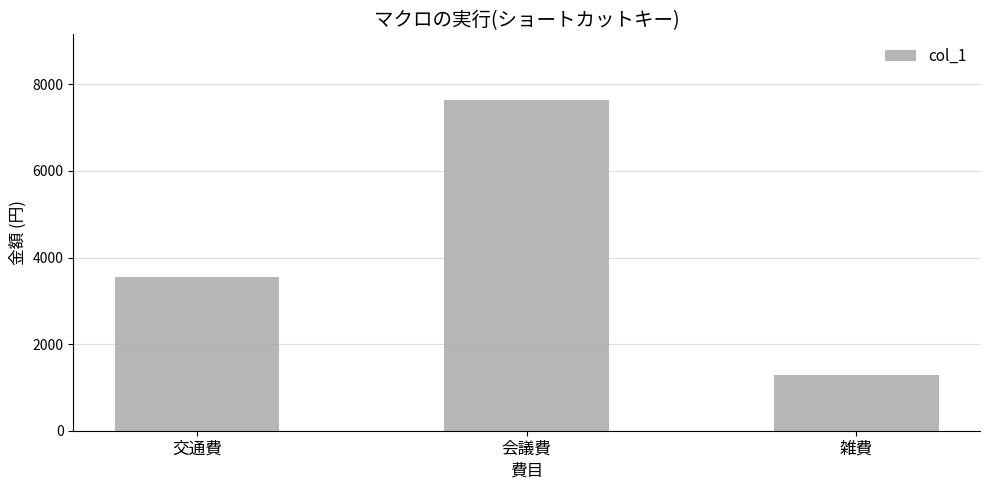

What is the sum of the values at 会議費 and 雑費?

8910